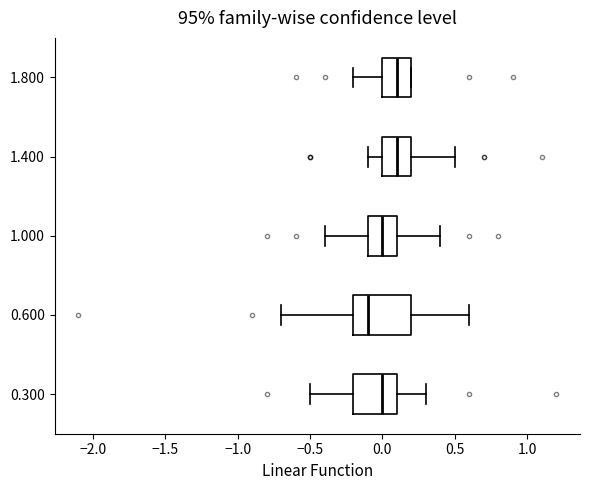

Reading bottom to top, transcribe this box plot: for each box, give where its median line is, the range the box spans, and where its two whiskers end, as read against the x-axis. The values are not printed on the chart, so give them approximately, as read against the axis.

0.300: median 0.0, box -0.2 to 0.1, whiskers -0.5 to 0.3
0.600: median -0.1, box -0.2 to 0.2, whiskers -0.7 to 0.6
1.000: median 0.0, box -0.1 to 0.1, whiskers -0.4 to 0.4
1.400: median 0.1, box 0.0 to 0.2, whiskers -0.1 to 0.5
1.800: median 0.1, box 0.0 to 0.2, whiskers -0.2 to 0.2